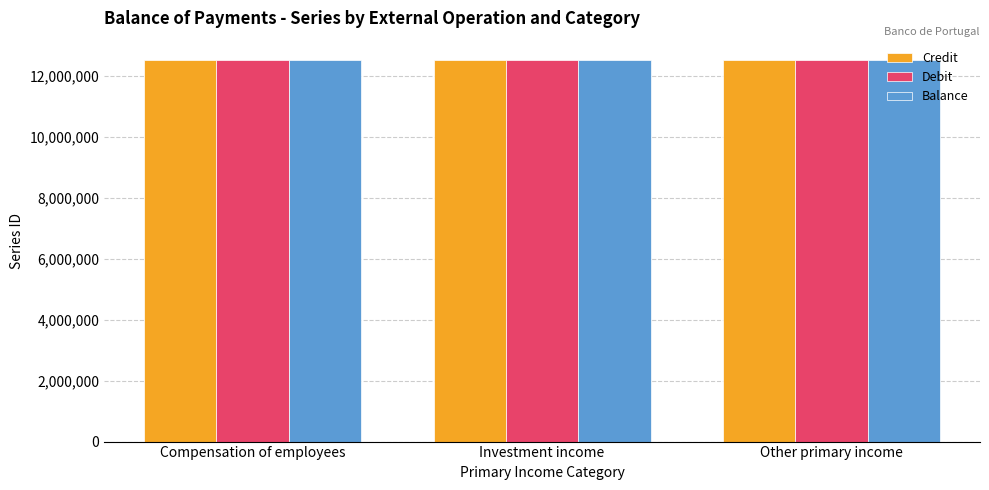

How many series are shown in this chart?

3